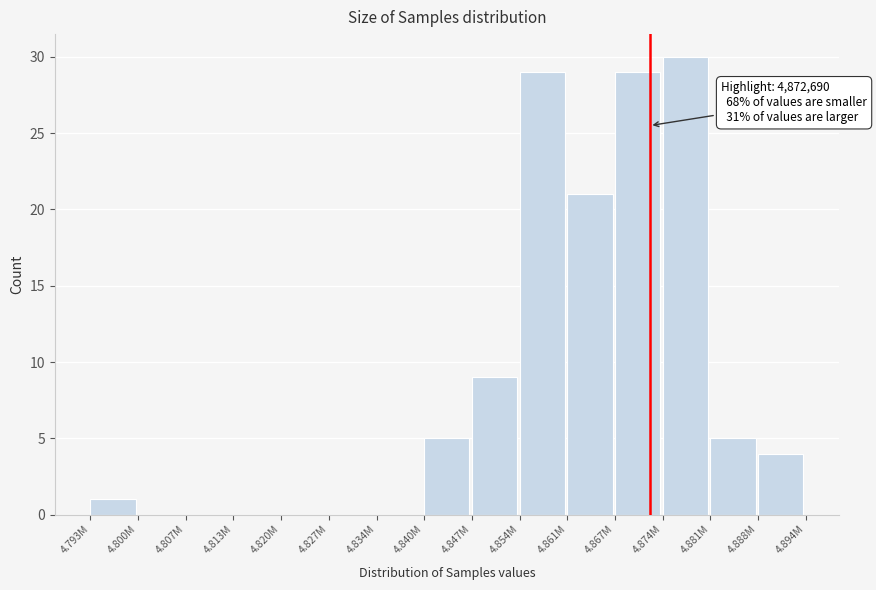

Reading left to right, list all the values displayed in this chart.

4.793M=1	4.800M=0	4.807M=0	4.813M=0	4.820M=0	4.827M=0	4.834M=0	4.840M=5	4.847M=9	4.854M=29	4.861M=21	4.867M=29	4.874M=30	4.881M=5	4.888M=4